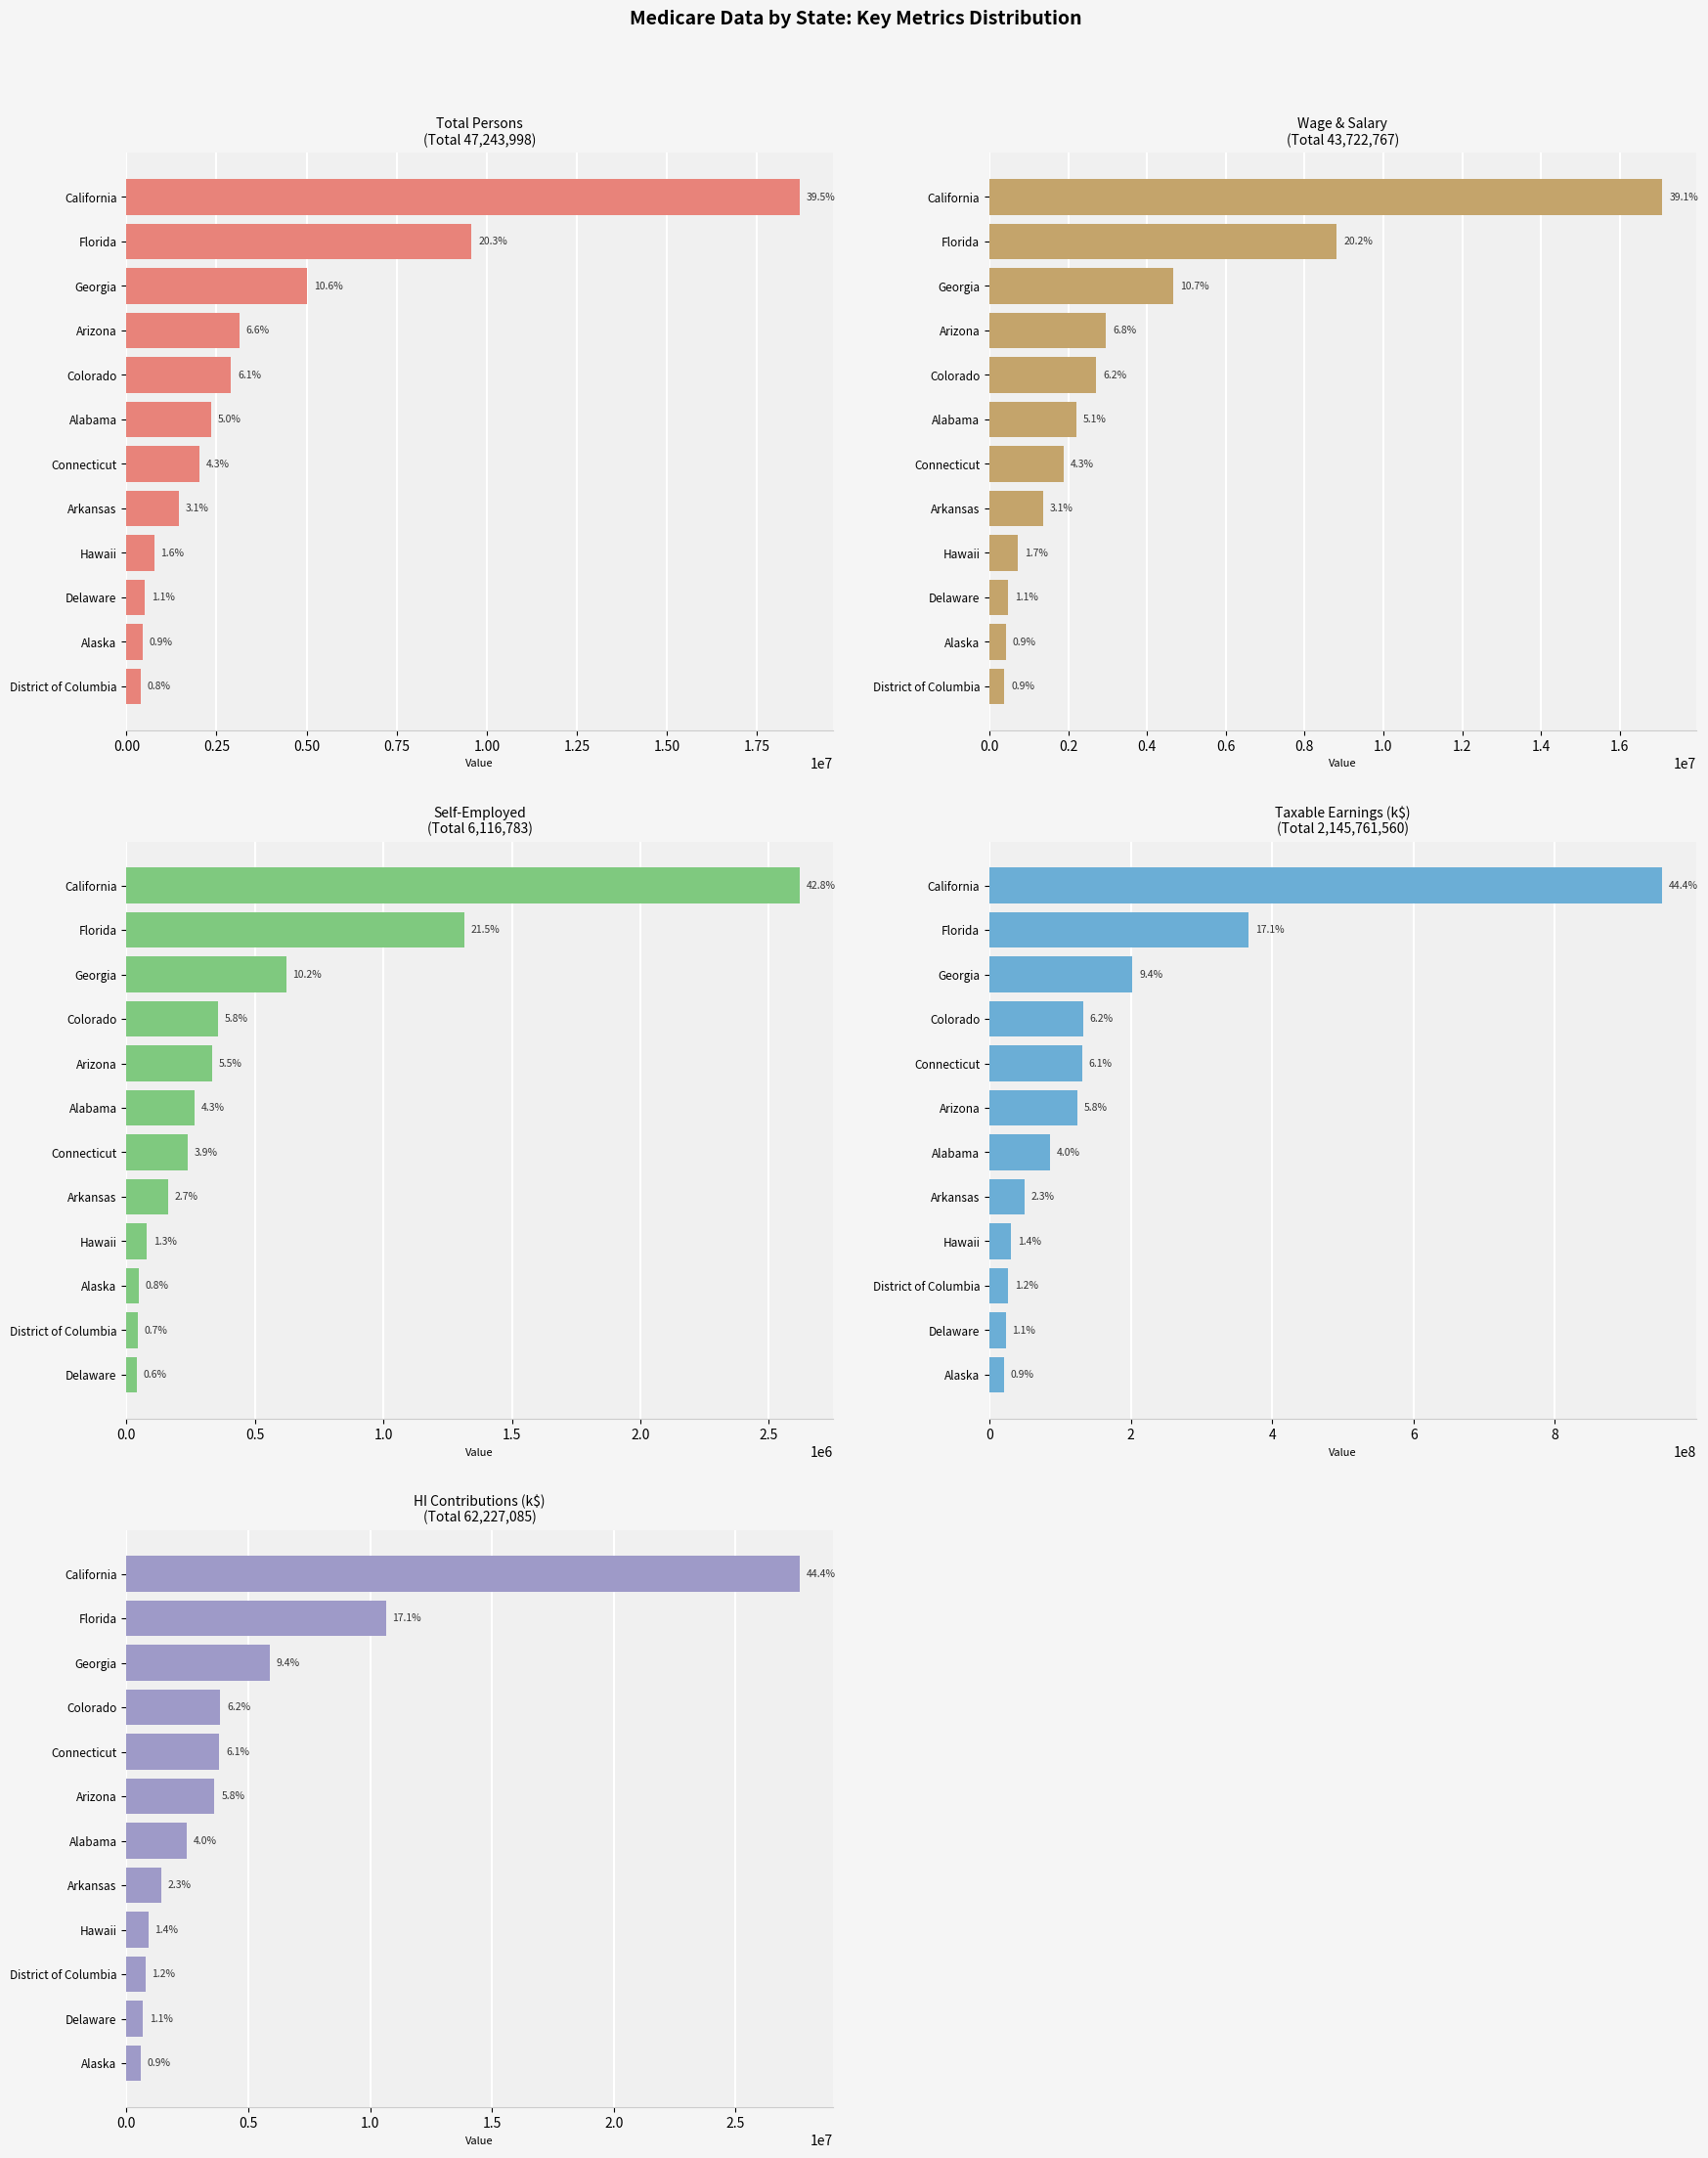

What is the total value across all series at 10?

24466370